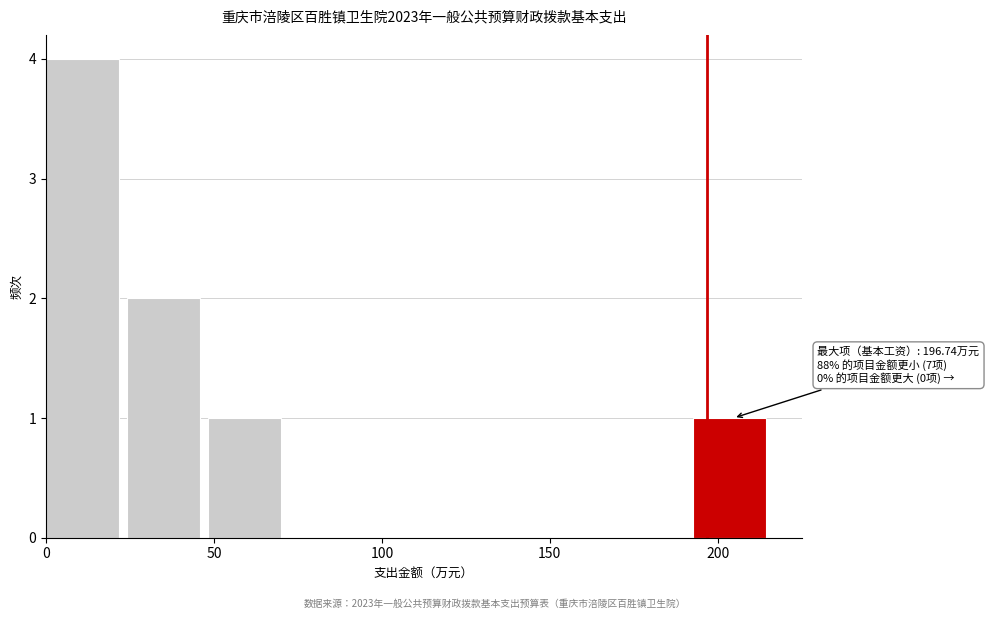

Which range on the x-axis has the tallest bar?

0 to 25